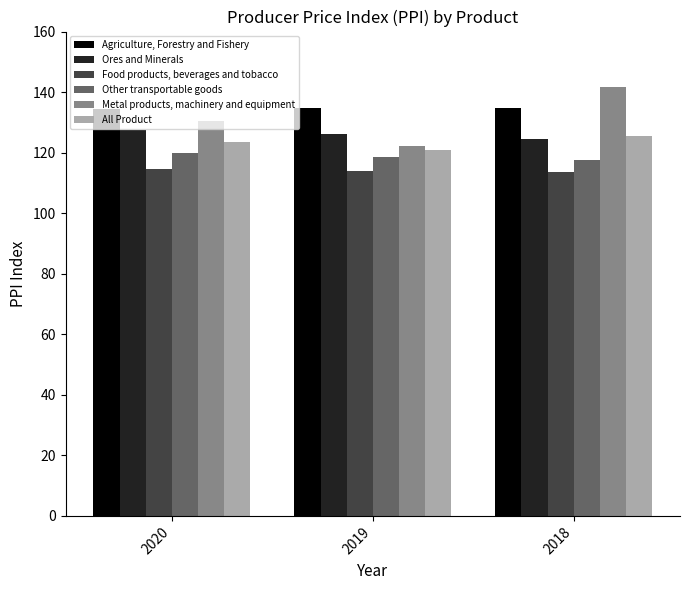

Is it true that Ores and Minerals equals 124.7 at 2018?

True